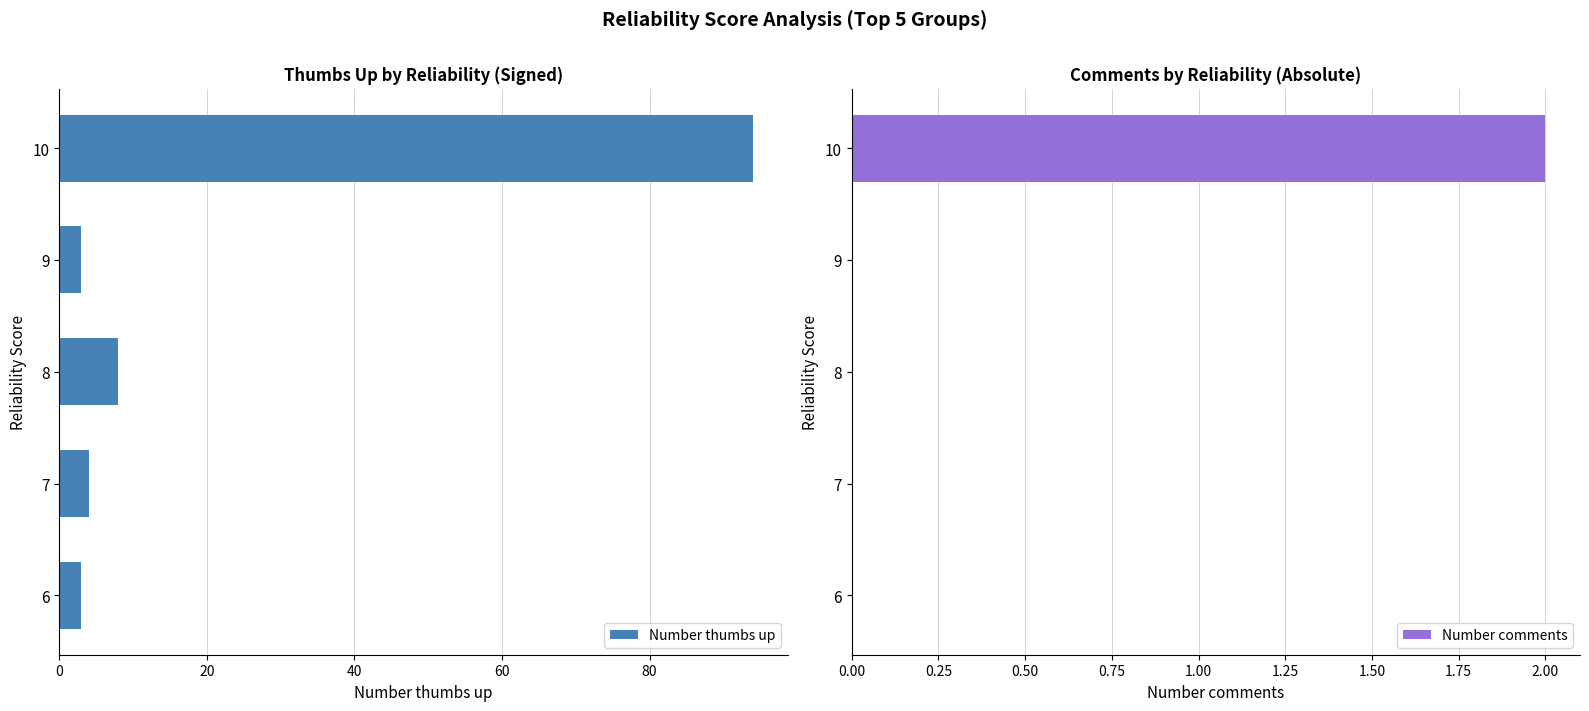

Where is Number thumbs up nearest to the value 48?

8